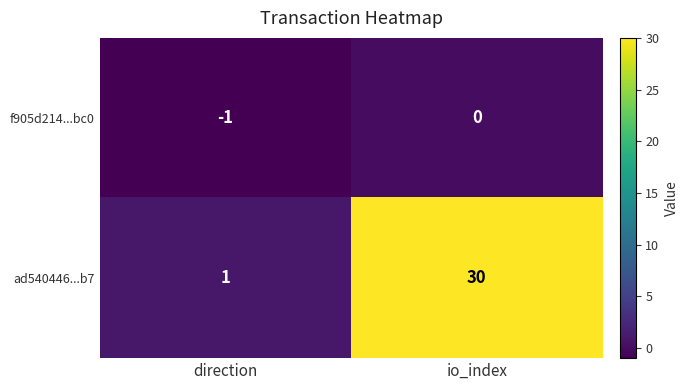

At io_index, list the series in order from smallest to largest.

f905d214...bc0, ad540446...b7